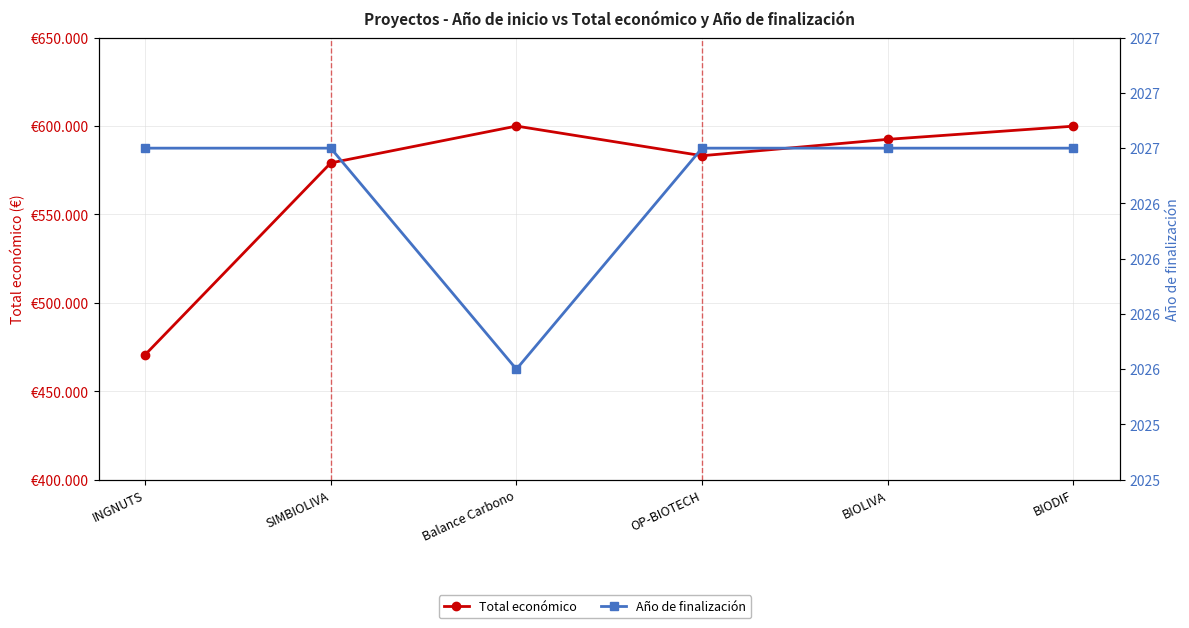

At which category does Total económico reach its first local valley?

OP-BIOTECH